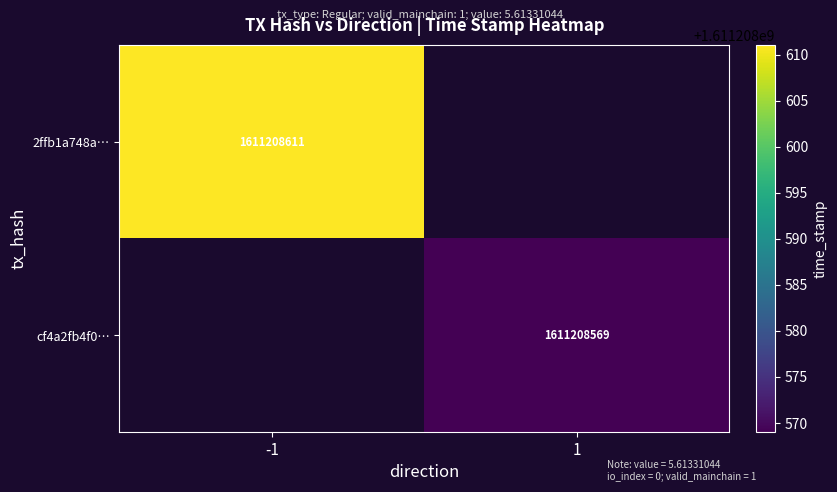

Count the -1 values in the range 0 to 1611208611.

2